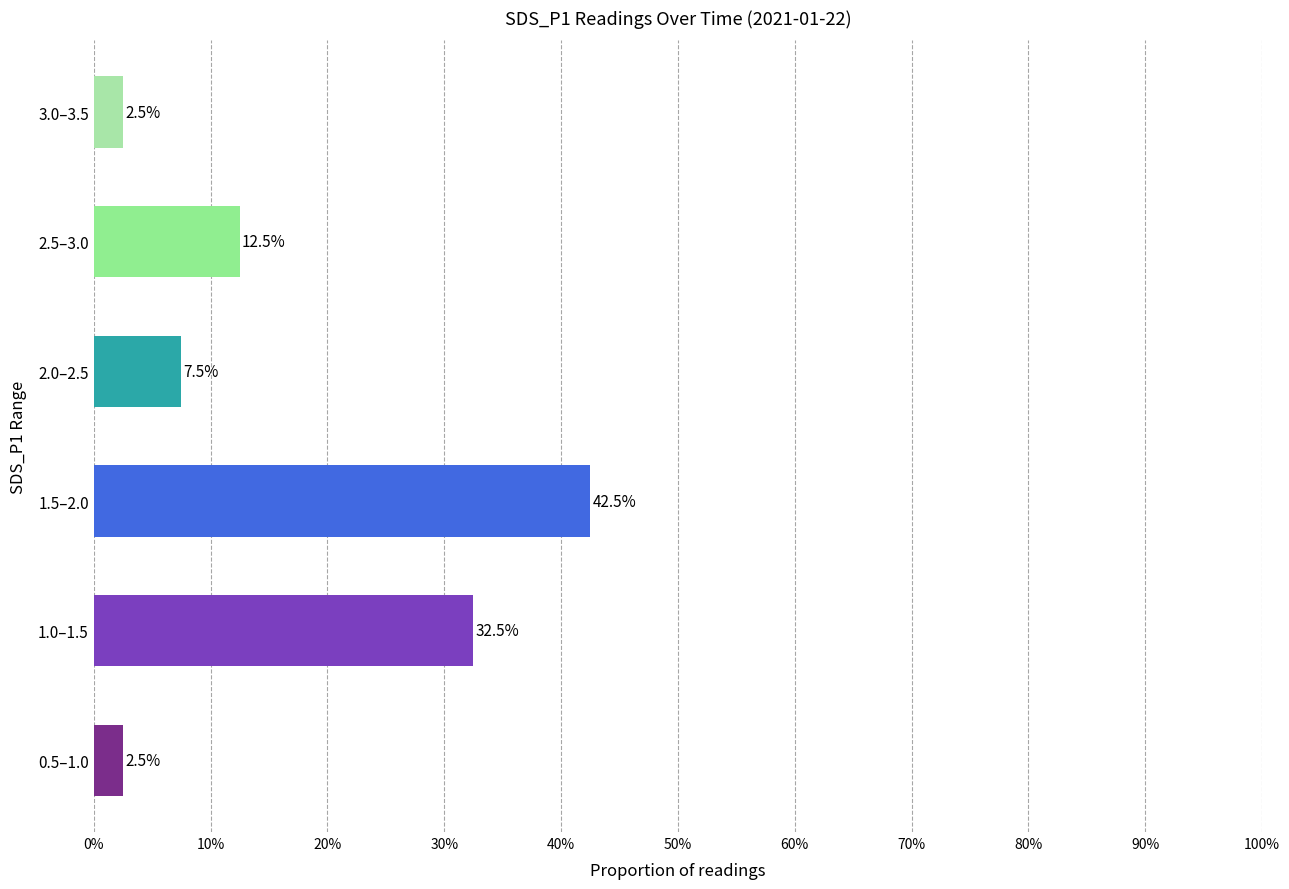

Does the chart contain stacked bars?

No